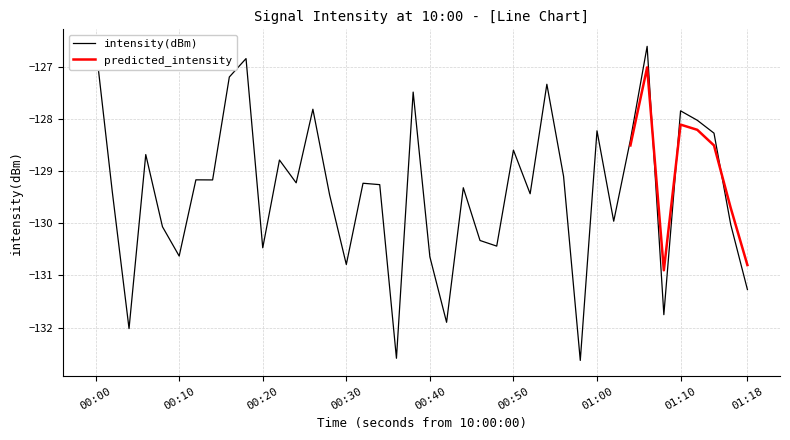

What is the highest value of the predicted_intensity series?

-127.0